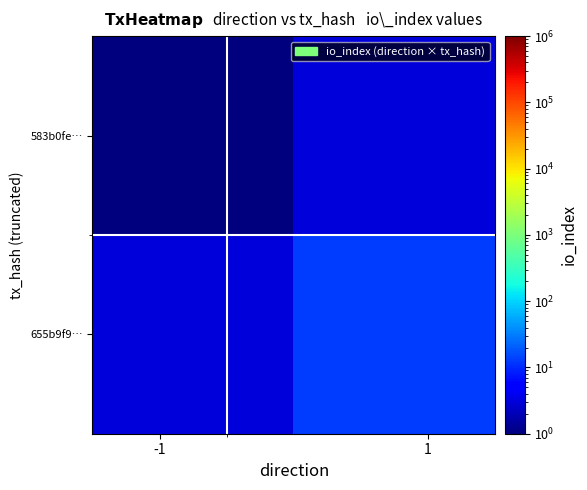

Rank the series by their maximum value, from highest to lowest.

655b9f9…, 583b0fe…